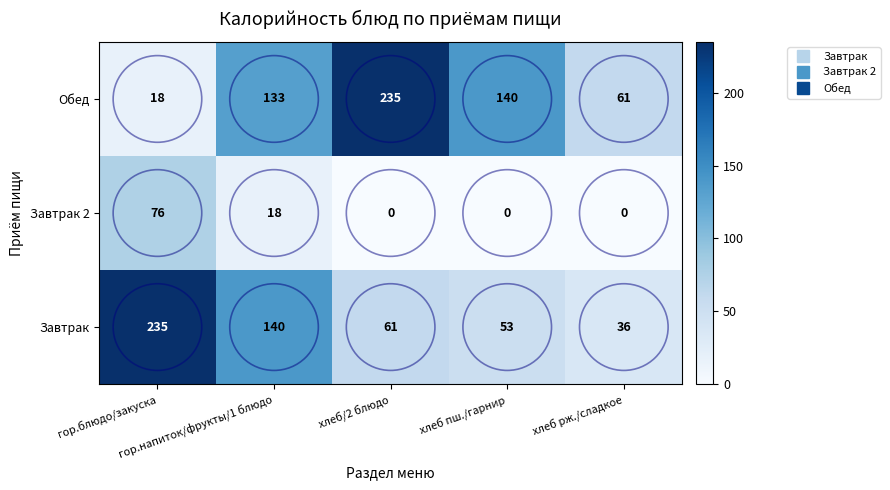

Which series has the widest spread of values?

Обед